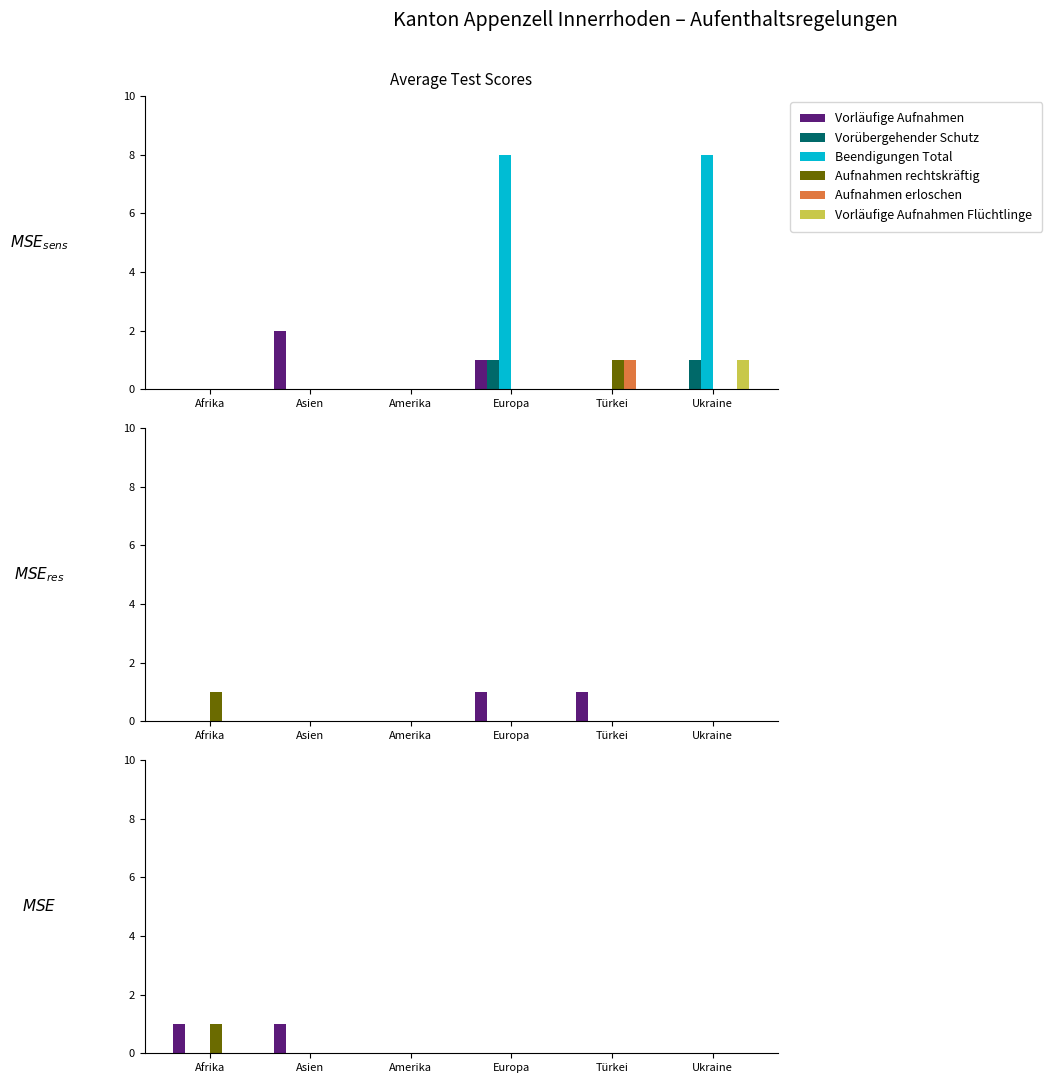

Rank the series at Ukraine from highest to lowest value.

Vorläufige Aufnahmen, Vorübergehender Schutz, Beendigungen Total, Aufnahmen rechtskräftig, Aufnahmen erloschen, Vorläufige Aufnahmen Flüchtlinge